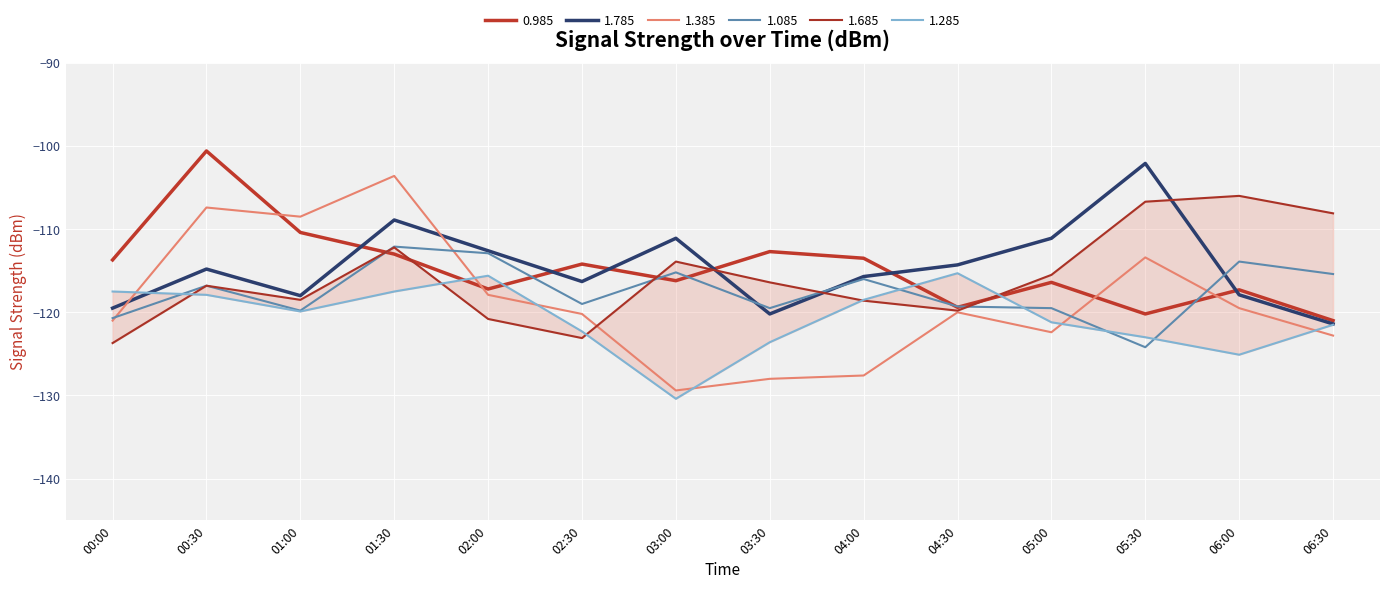

How many data points in 1.285 are less than -119?

8